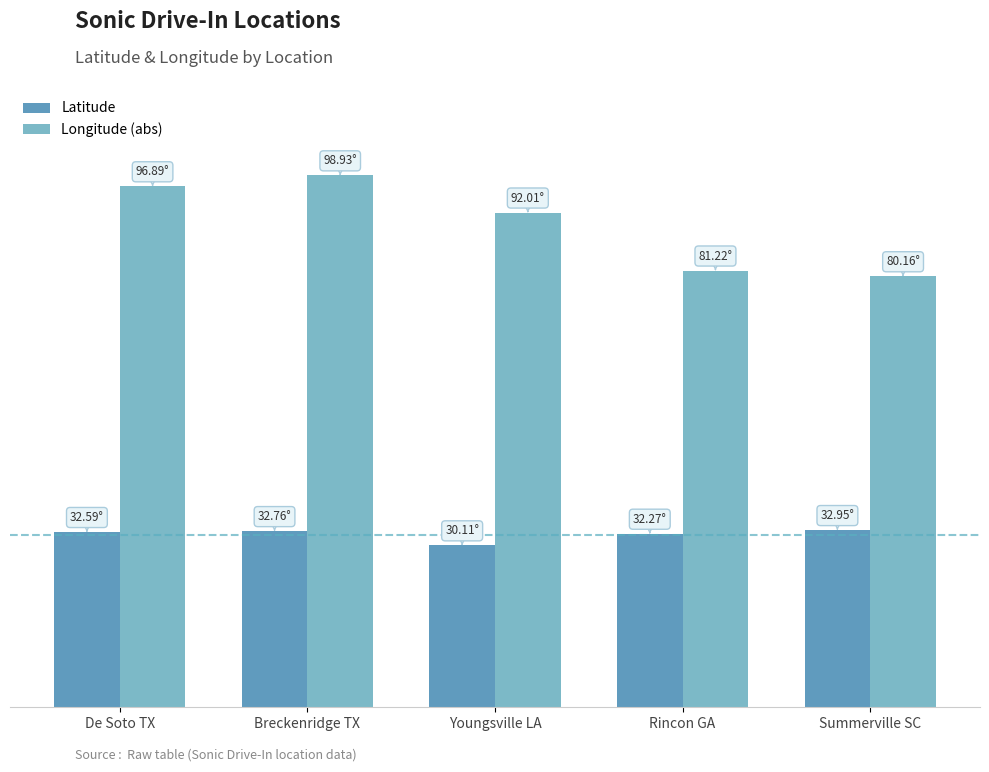

Which has a higher value, Rincon GA or Breckenridge TX?

Breckenridge TX